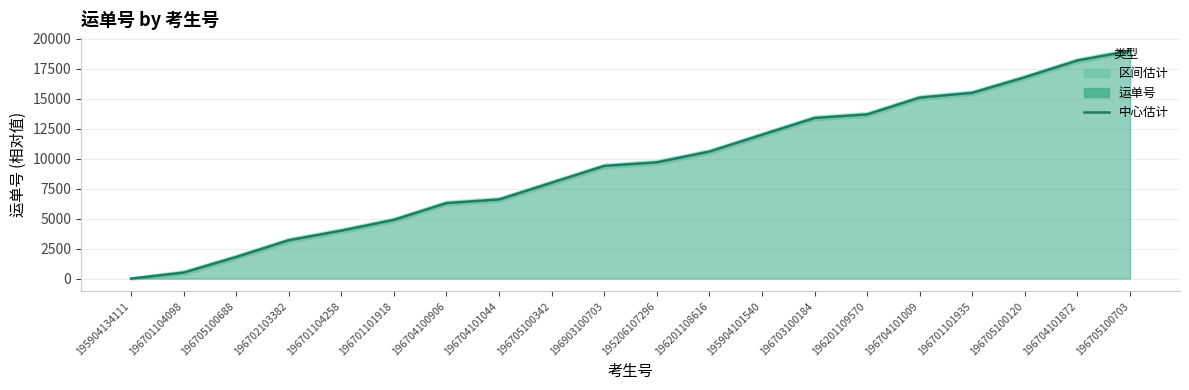

What is the value of the 11th point from the left?

9700